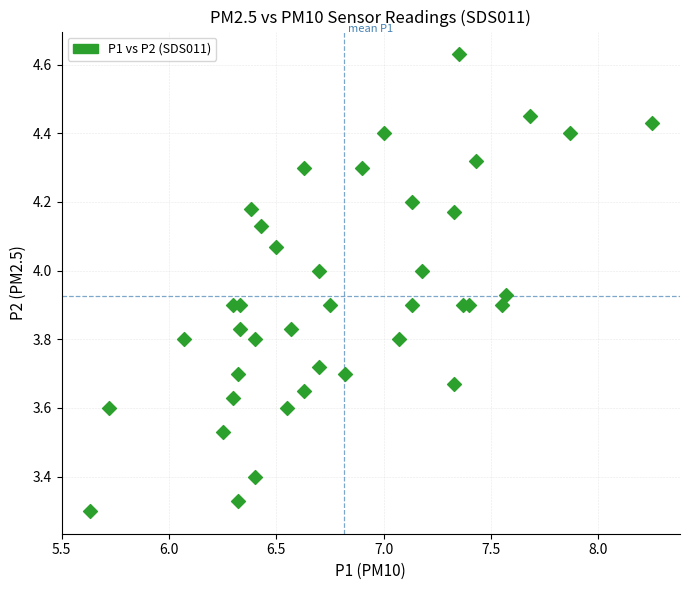

What is the range of Y values (max minus min)?

1.3